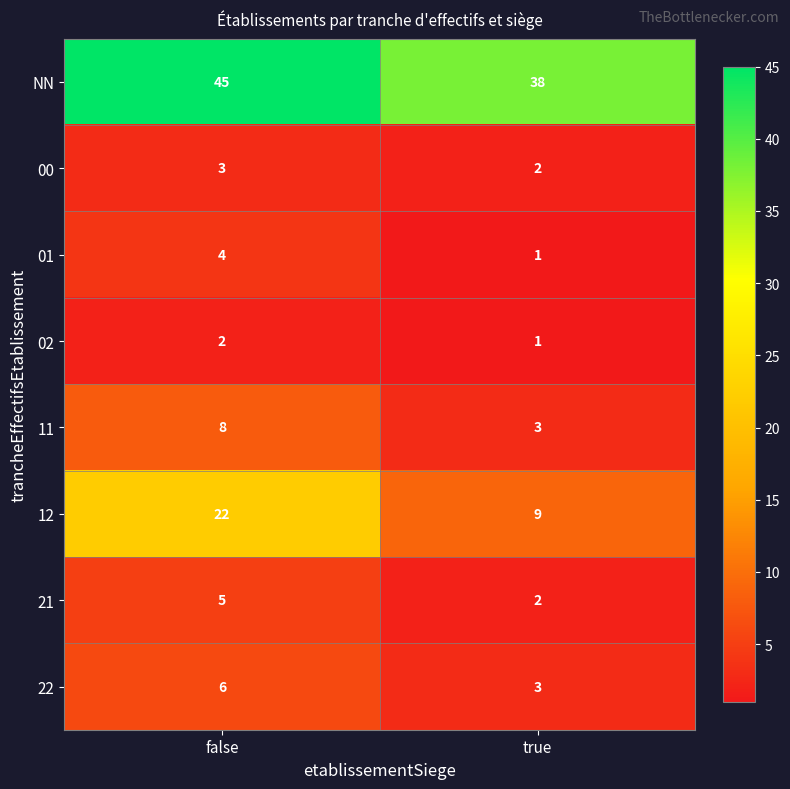

List the labels in order of 22 value, smallest first.

true, false